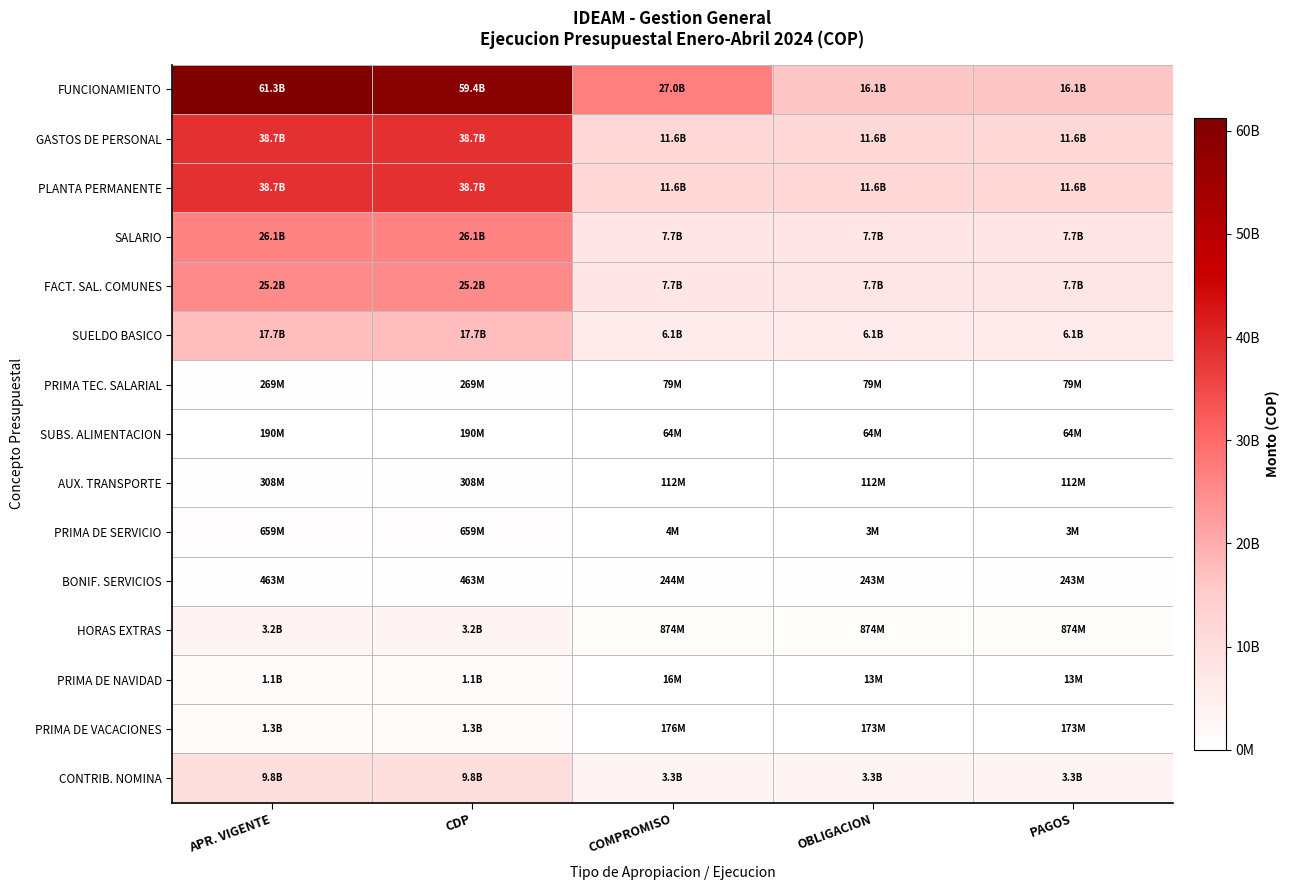

List the series in order of their peak value, highest first.

FUNCIONAMIENTO, GASTOS DE PERSONAL, PLANTA PERMANENTE, SALARIO, FACT. SAL. COMUNES, SUELDO BASICO, CONTRIB. NOMINA, HORAS EXTRAS, PRIMA DE VACACIONES, PRIMA DE NAVIDAD, PRIMA DE SERVICIO, BONIF. SERVICIOS, AUX. TRANSPORTE, PRIMA TEC. SALARIAL, SUBS. ALIMENTACION